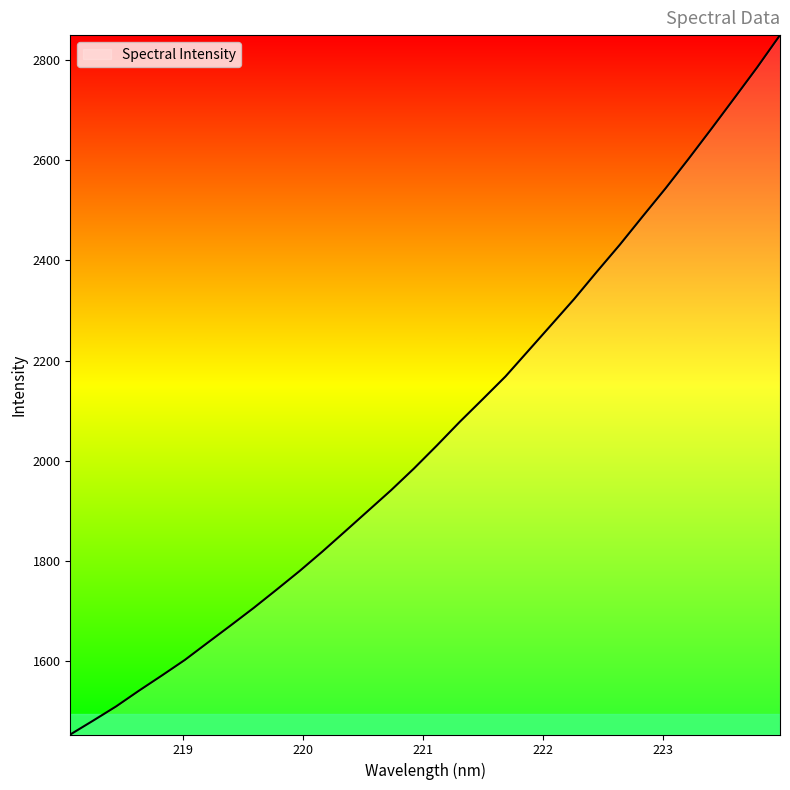

What is the difference between the maximum and minimum values?

1396.2